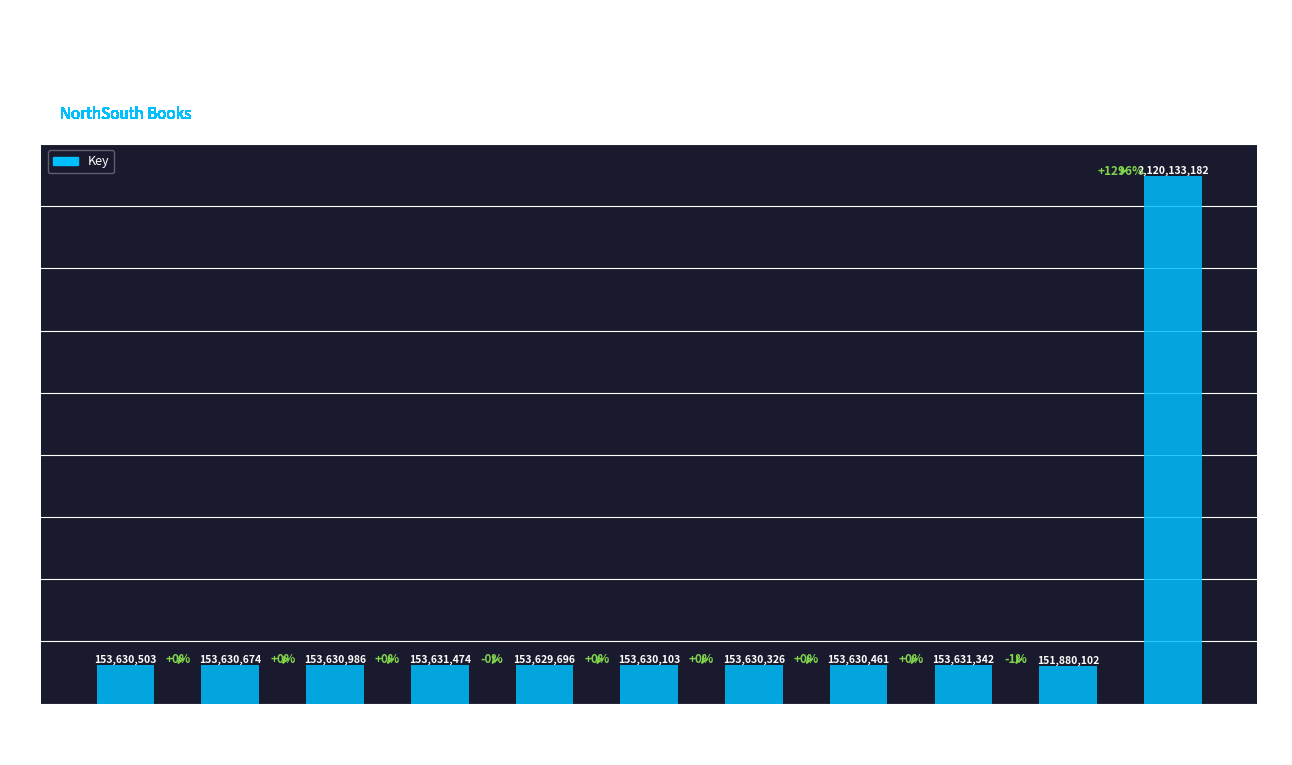

Reading right to left, transcribe all the data shown in this chart.

You Can't Win=2120133182	Cat & Dog=151880102	Eng/Russian=153631342	Eng/Italian=153630461	Eng/French=153630326	Eng/German=153630103	Eng/Chinese=153629696	Eng/Vietnamese=153631474	Eng/Korean=153630986	Eng/Arabic=153630674	Eng/Spanish=153630503